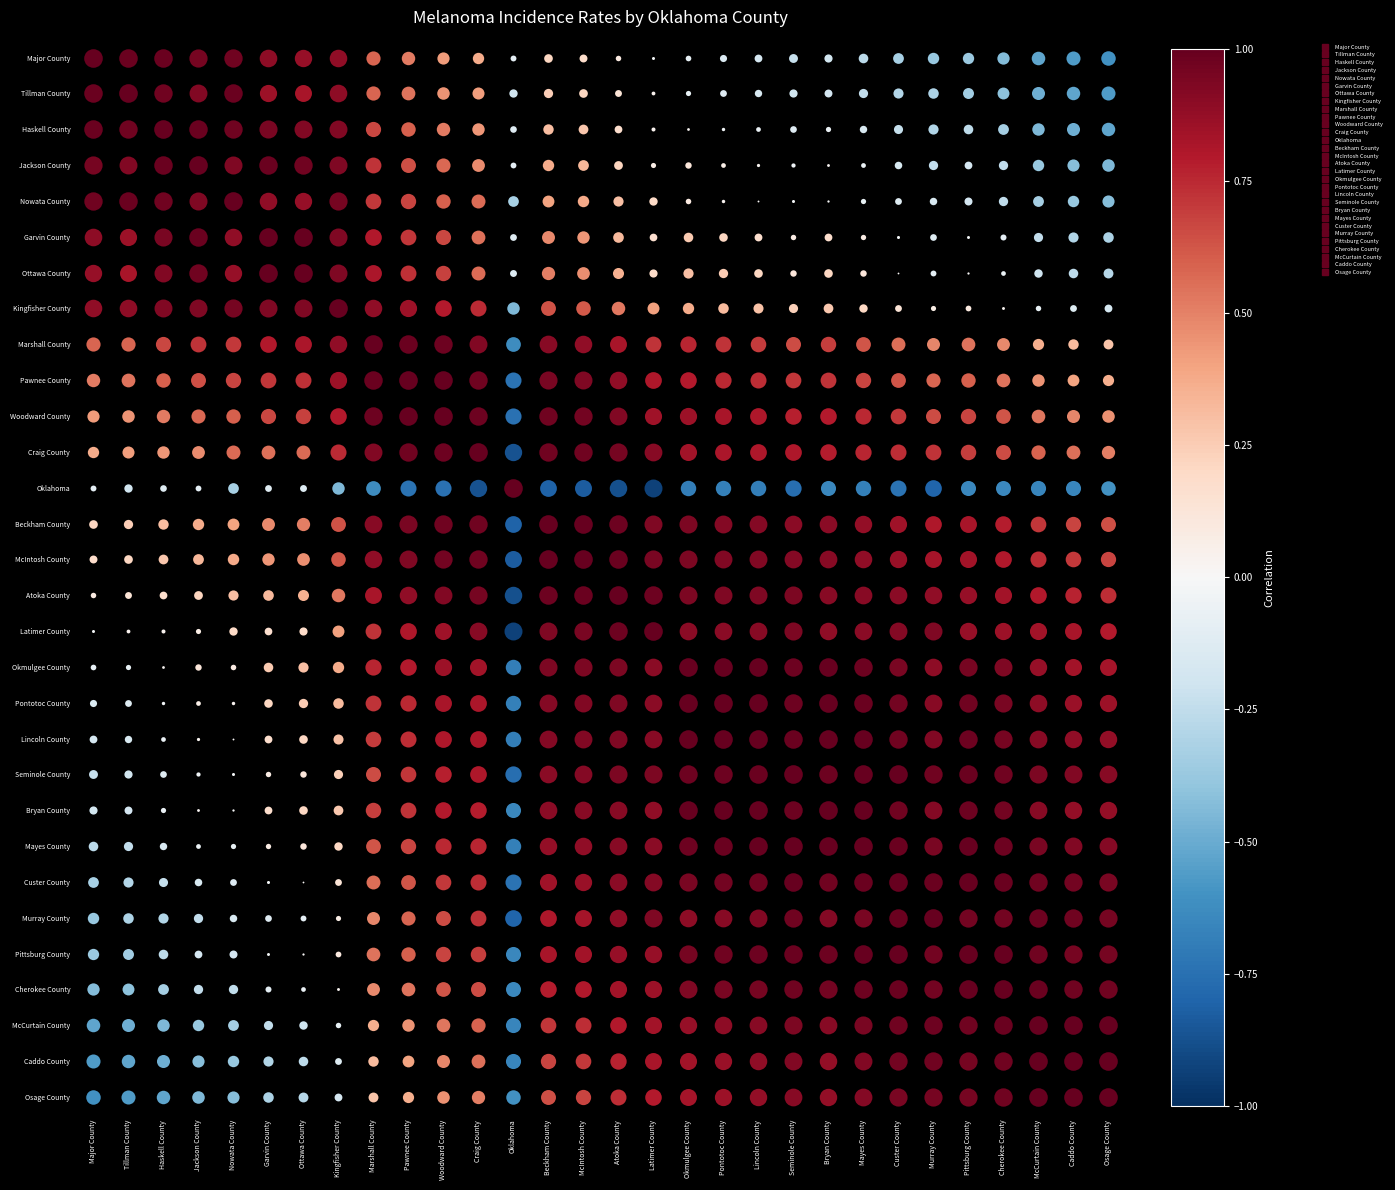

Which series has the largest range (max minus min)?

Oklahoma